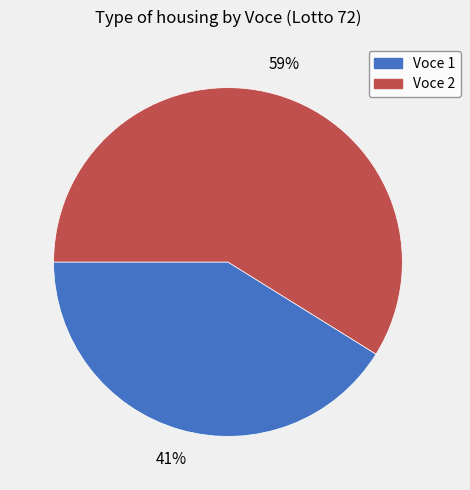

Rank the categories by value from lowest to highest.

Voce 1, Voce 2